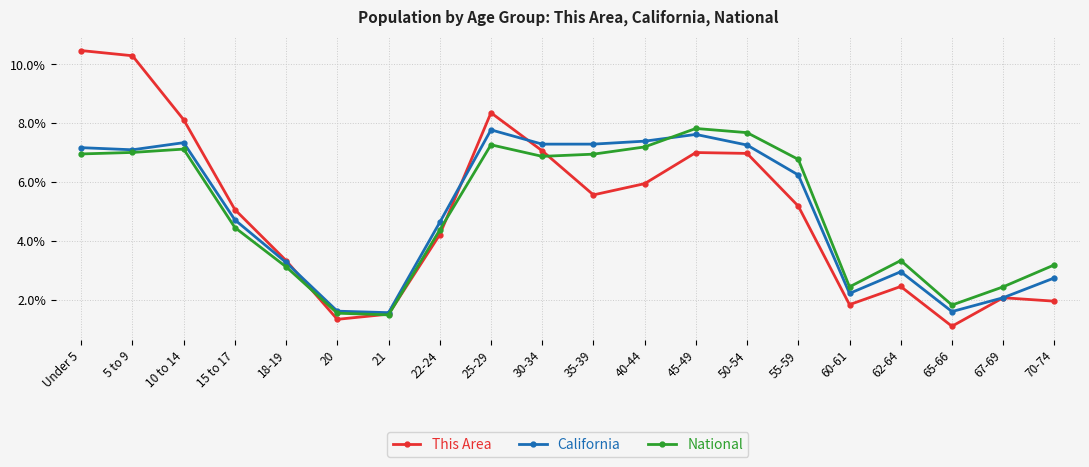

The value of California at 20 is 1.6. True or false?

True